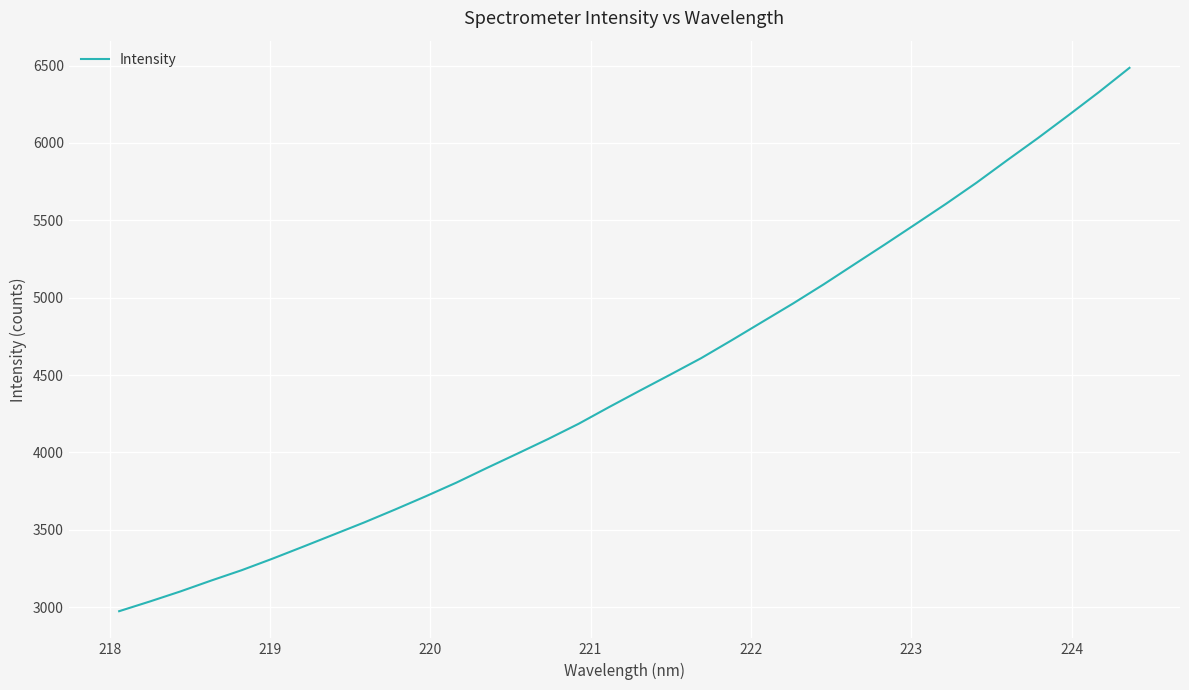

How many lines are shown in the chart?

1